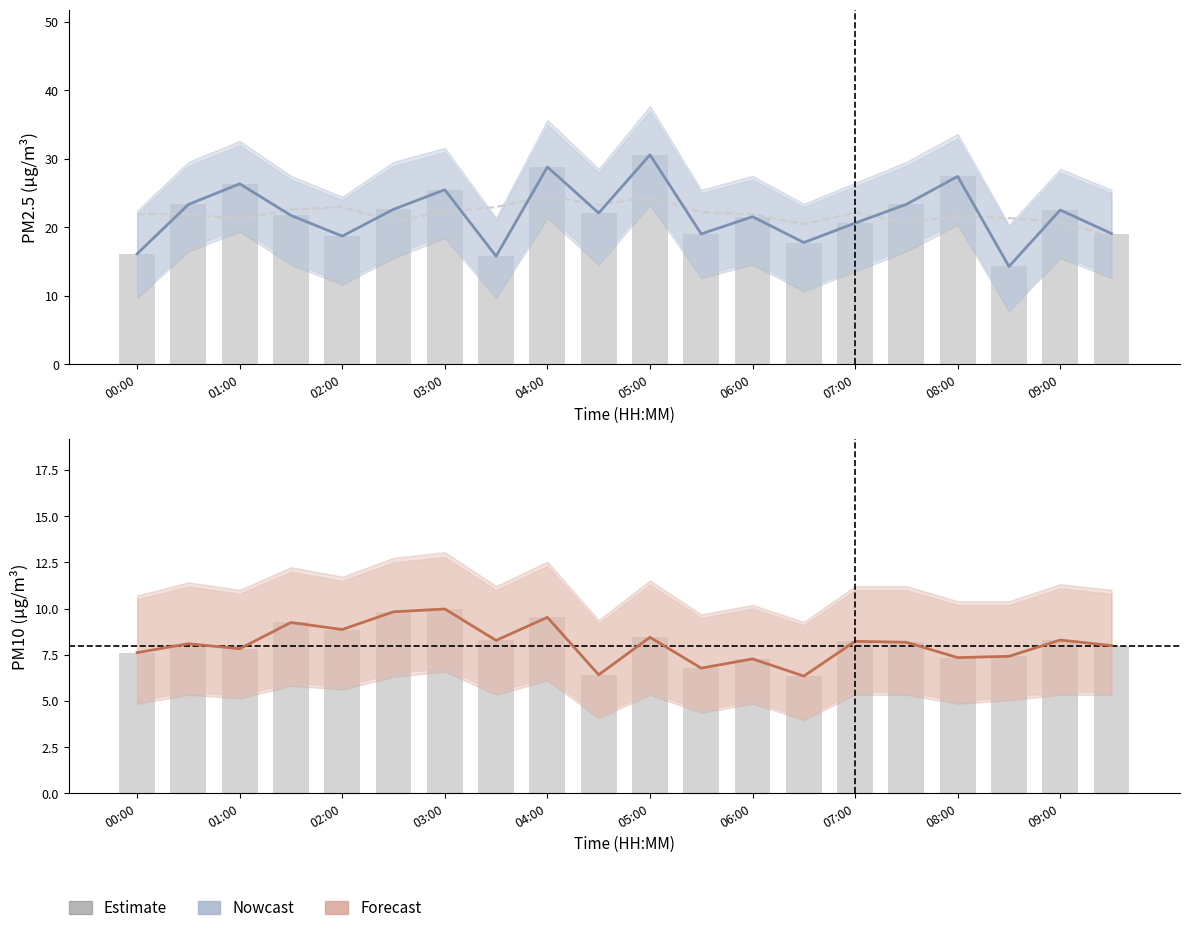

What is the maximum value for P2 (Forecast)?

10.0